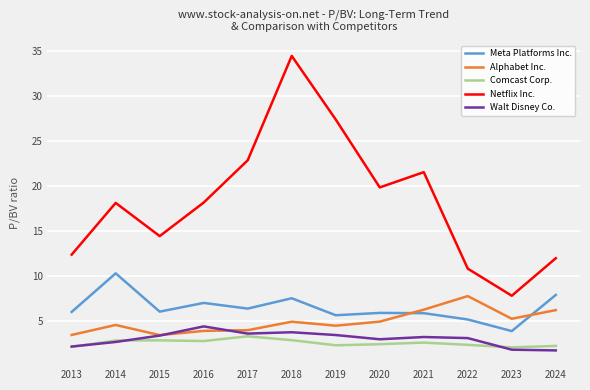

True or false: Netflix Inc. and Meta Platforms Inc. cross at least once.

False